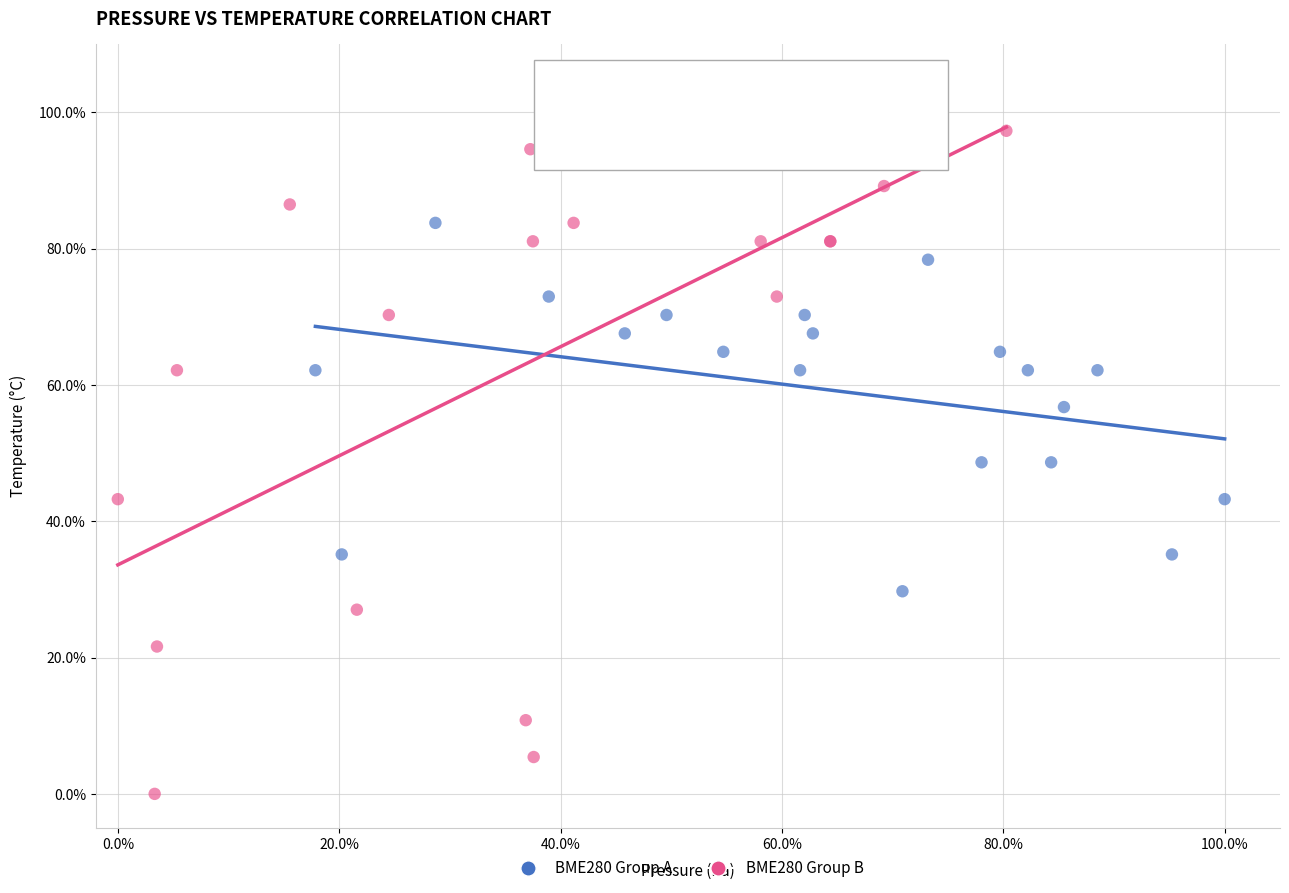

Which series contains the highest Y value?

BME280 Group B